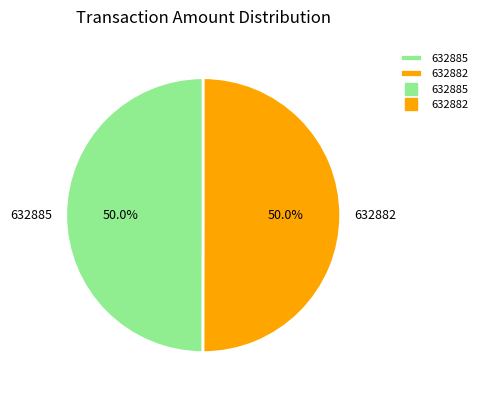

What is the ratio of the value at 632882 to the value at 632885?

1.0